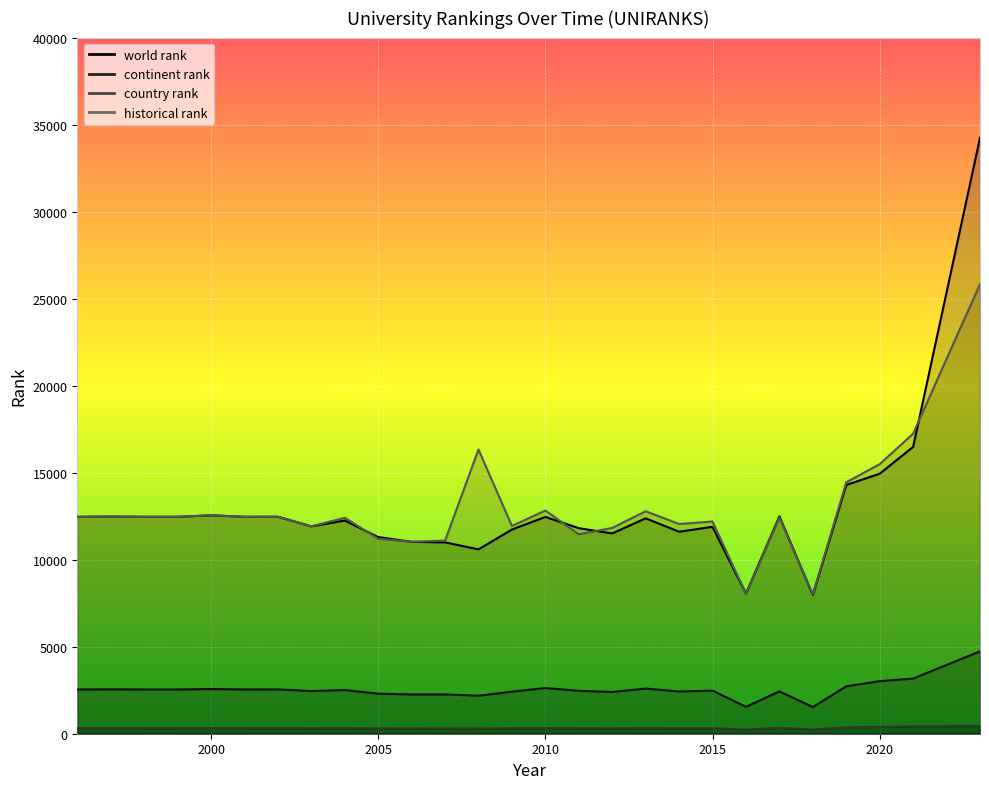

The value of world rank at 2013 is 12375.0. True or false?

True